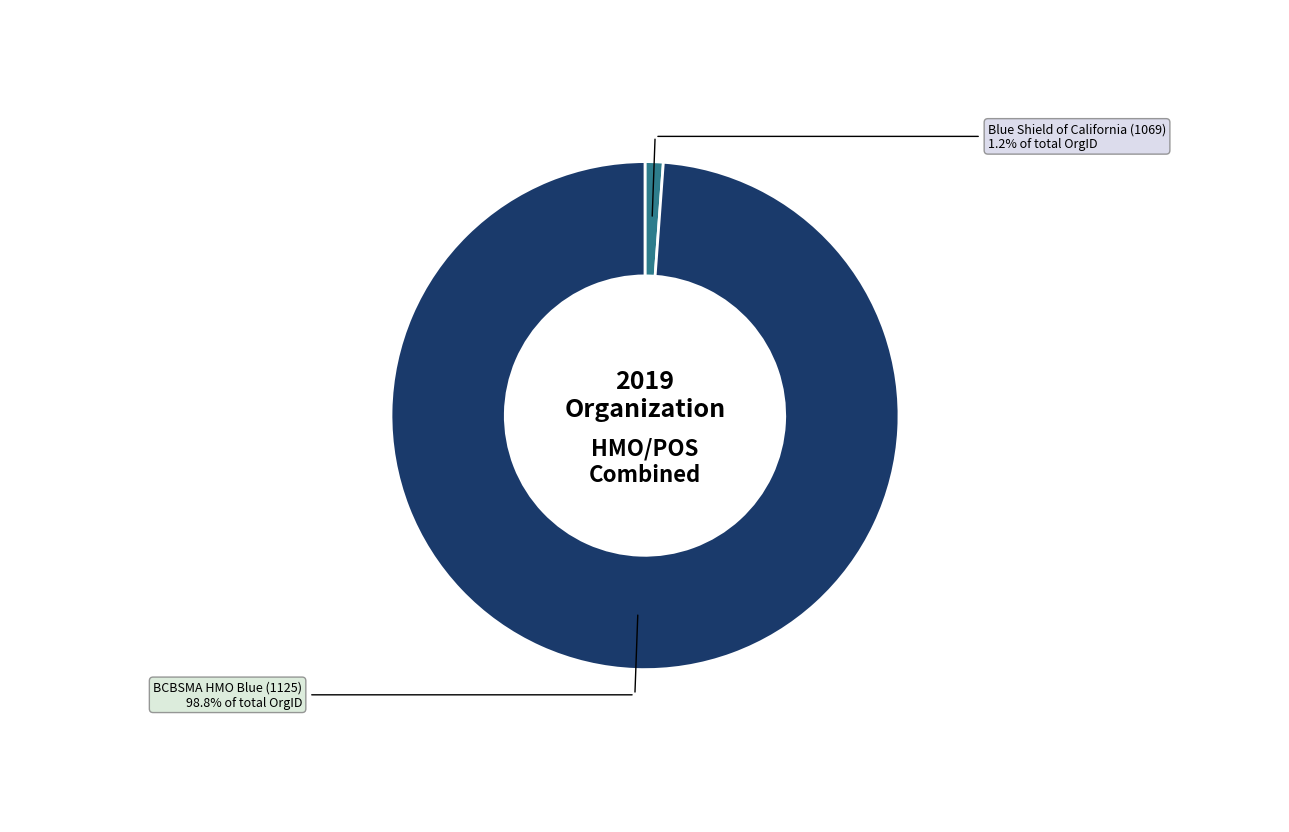

Is there any slice that represents more than half of the pie?

Yes